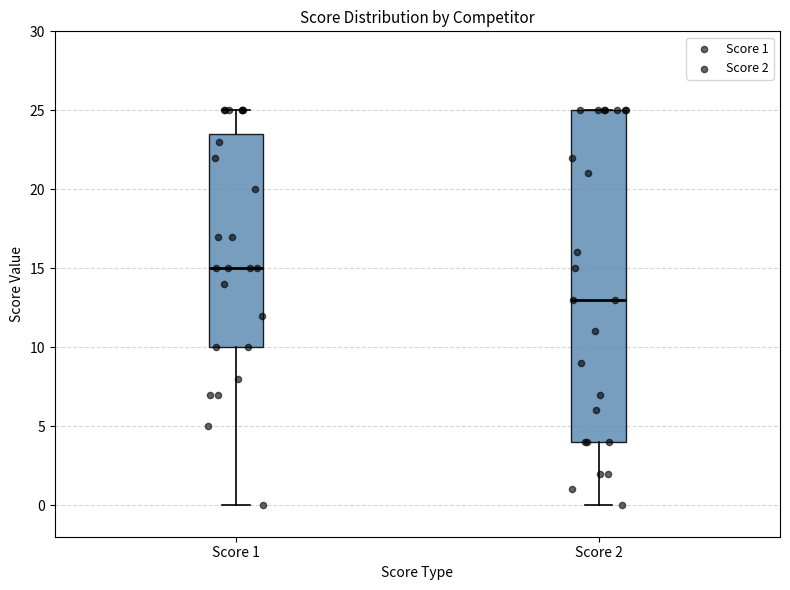

Which box has the highest median line?

Score 1